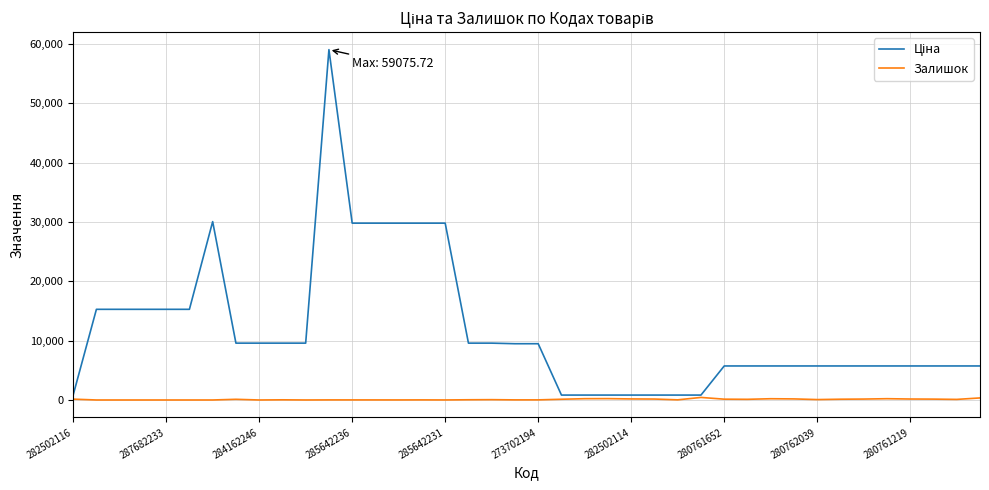

What is the maximum value shown in the chart?

59075.7